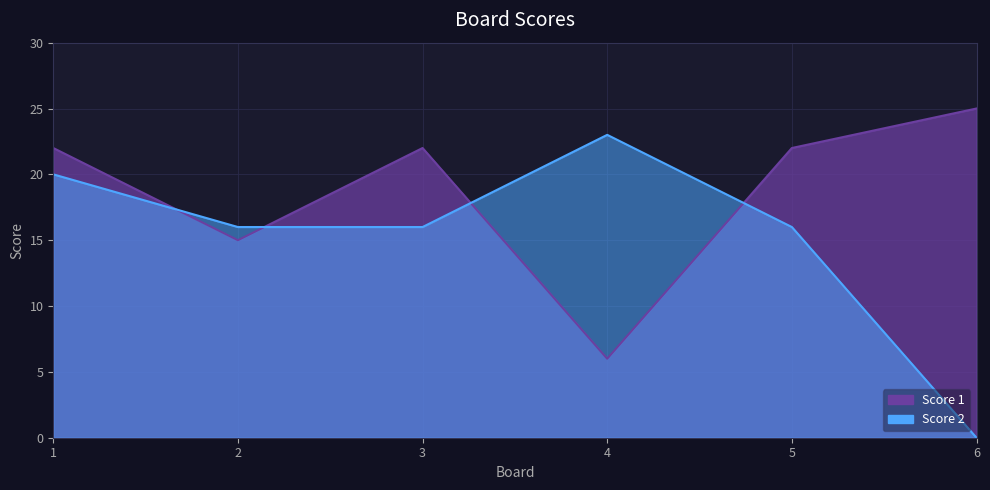

At how many categories does at least one series exceed 23?

1